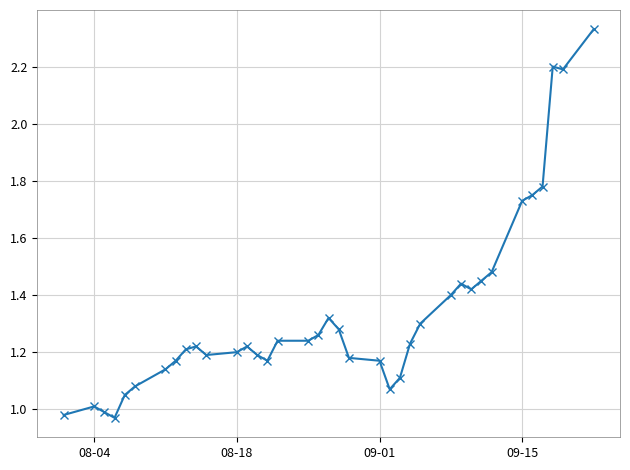

True or false: there are more than 1 points higher than both neighbors.

True